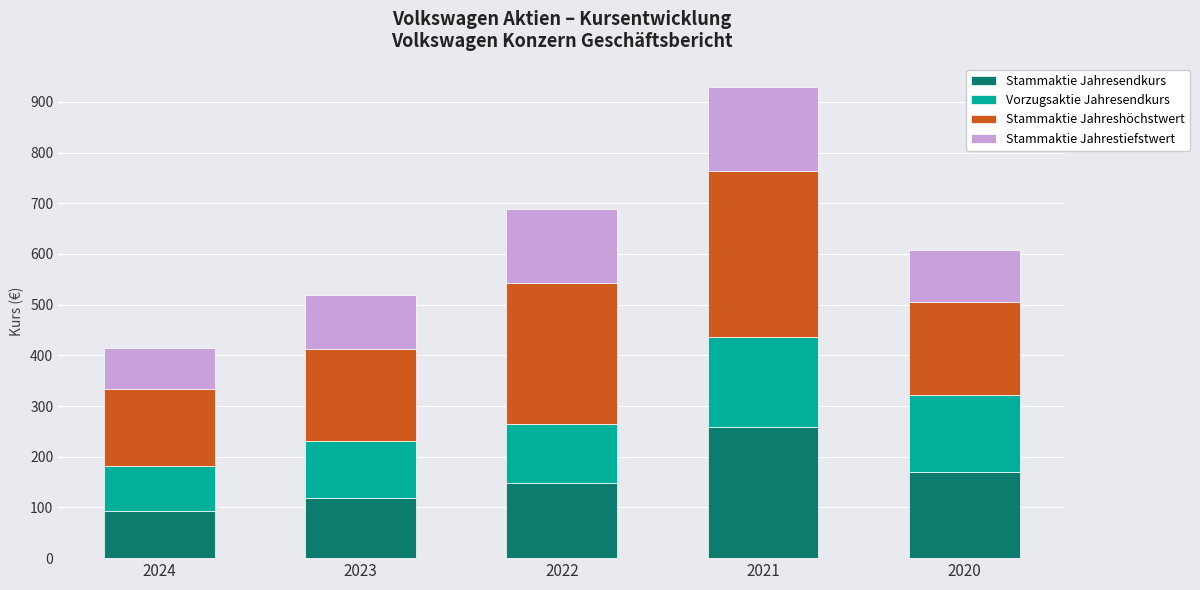

True or false: Stammaktie Jahresendkurs has a value of 92.2 at 2024.

True